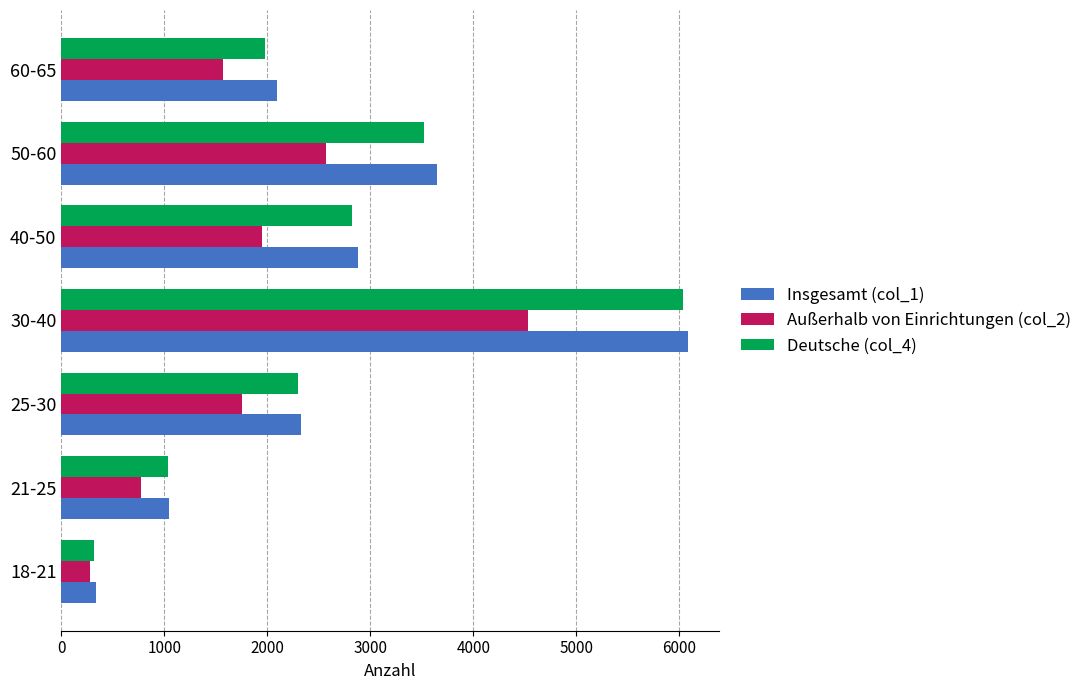

What is the highest value of the Insgesamt (col_1) series?

6081